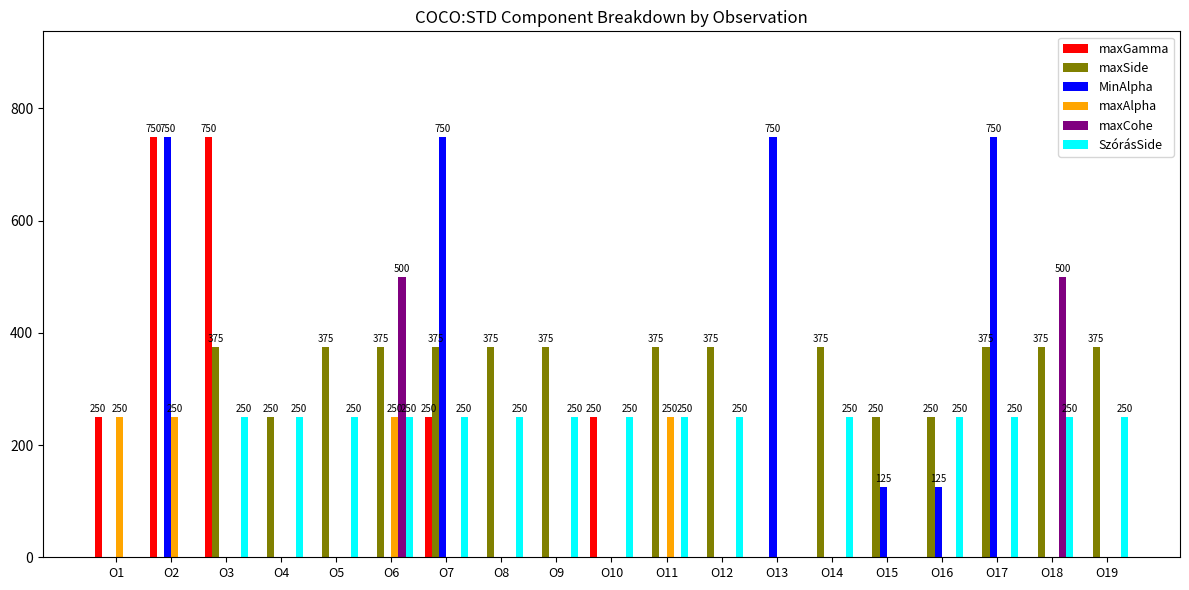

What is the greatest value displayed?

750